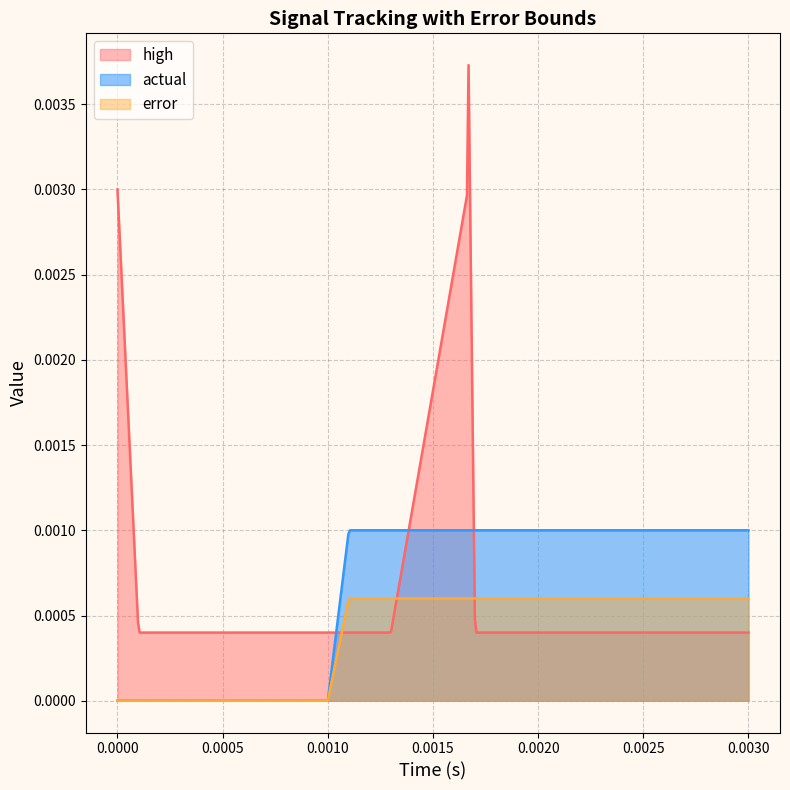

True or false: actual has a value of 0.0 at 17.

False